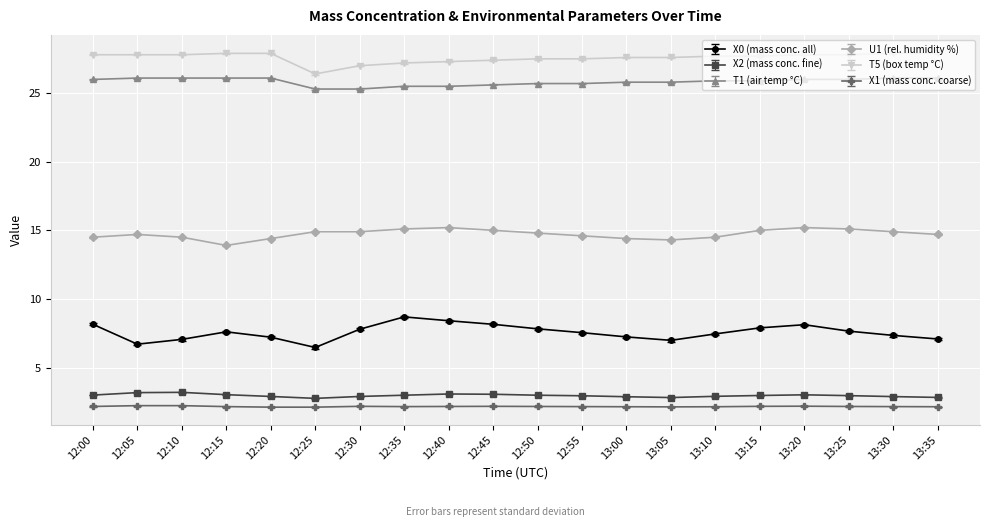

What is the difference between the highest and lowest values at 13:20?

25.6